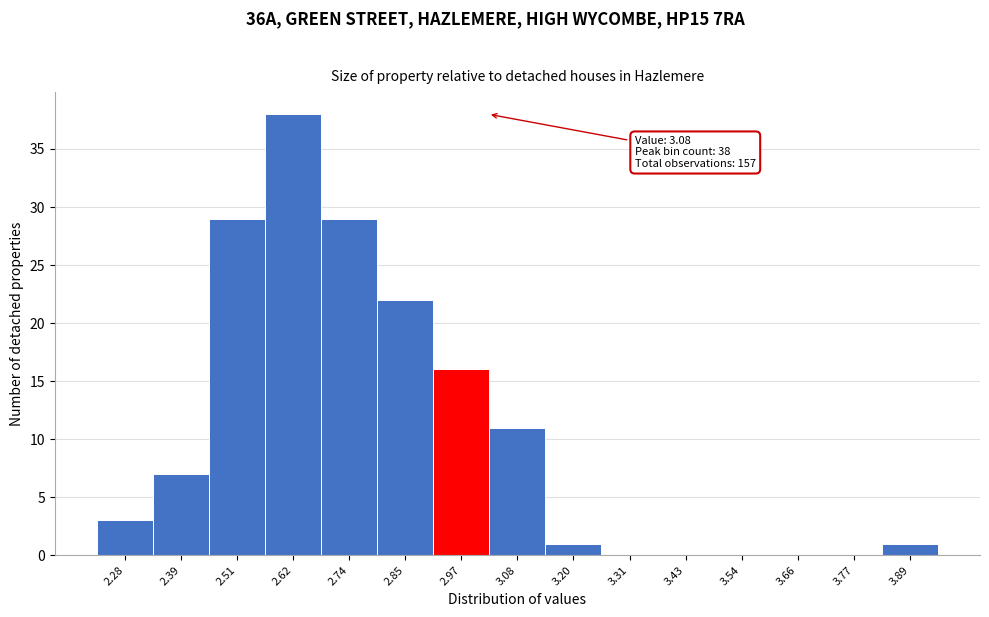

Reading right to left, transcribe all the data shown in this chart.

3.89=1	3.77=0	3.66=0	3.54=0	3.43=0	3.31=0	3.20=1	3.08=11	2.97=16	2.85=22	2.74=29	2.62=38	2.51=29	2.39=7	2.28=3